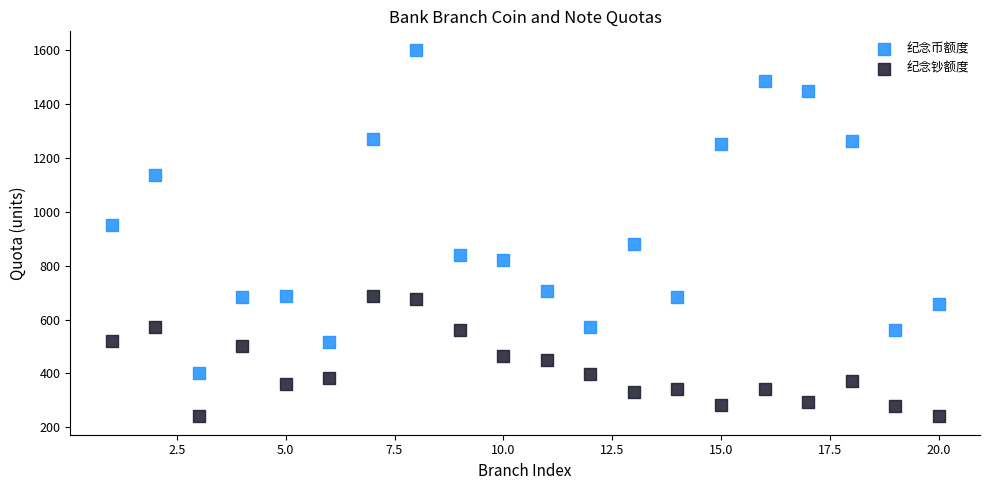

What are all the series names shown in the legend?

纪念币额度, 纪念钞额度